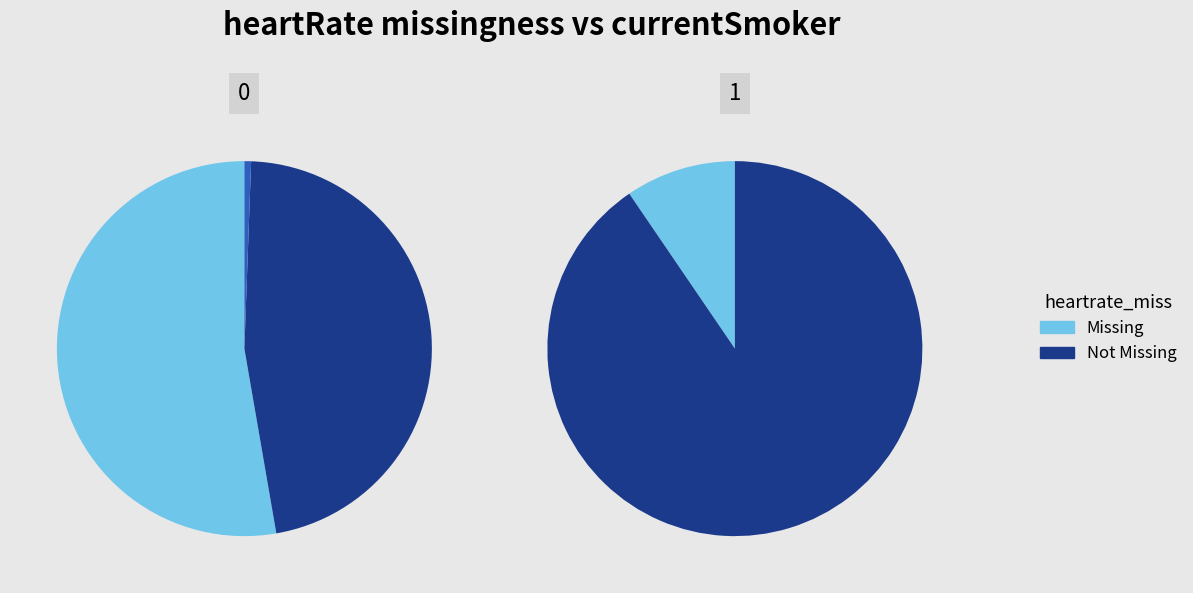

Is there any slice that represents more than half of the pie?

Yes